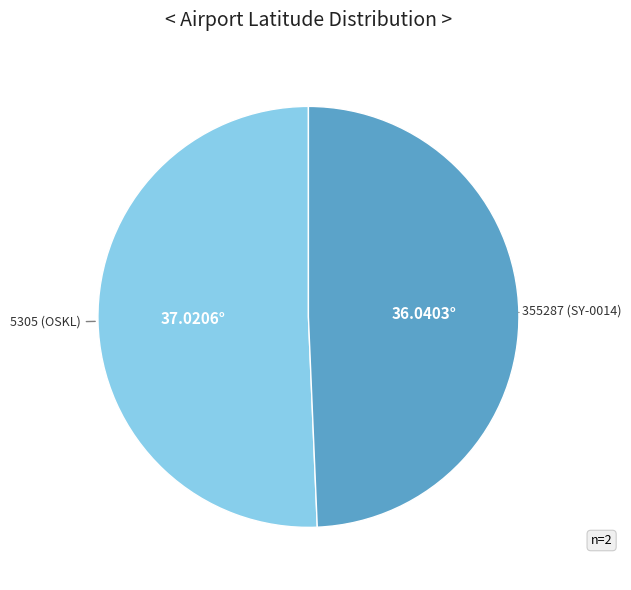

Is 5305 (OSKL) the majority of the pie?

Yes